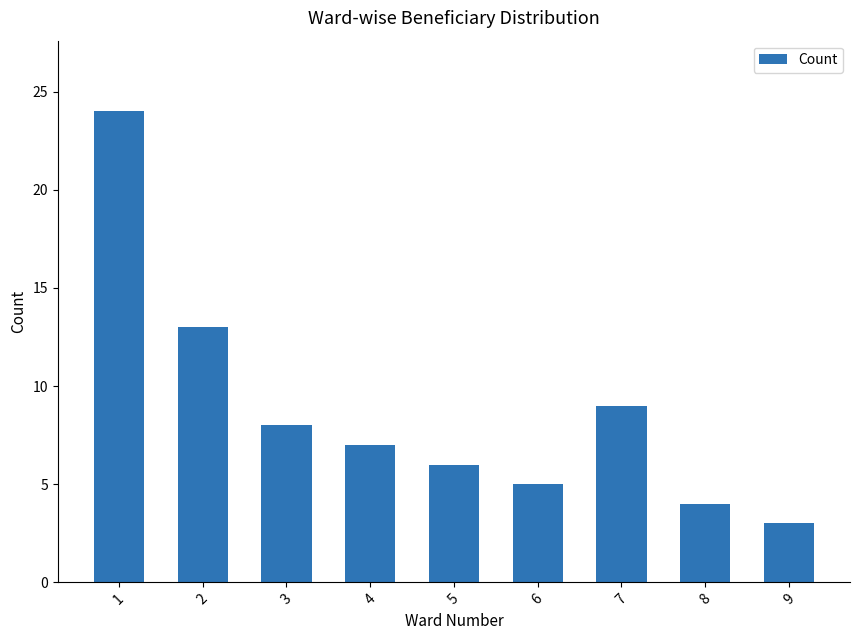

What is the ratio of the value at 7 to the value at 1?

0.4